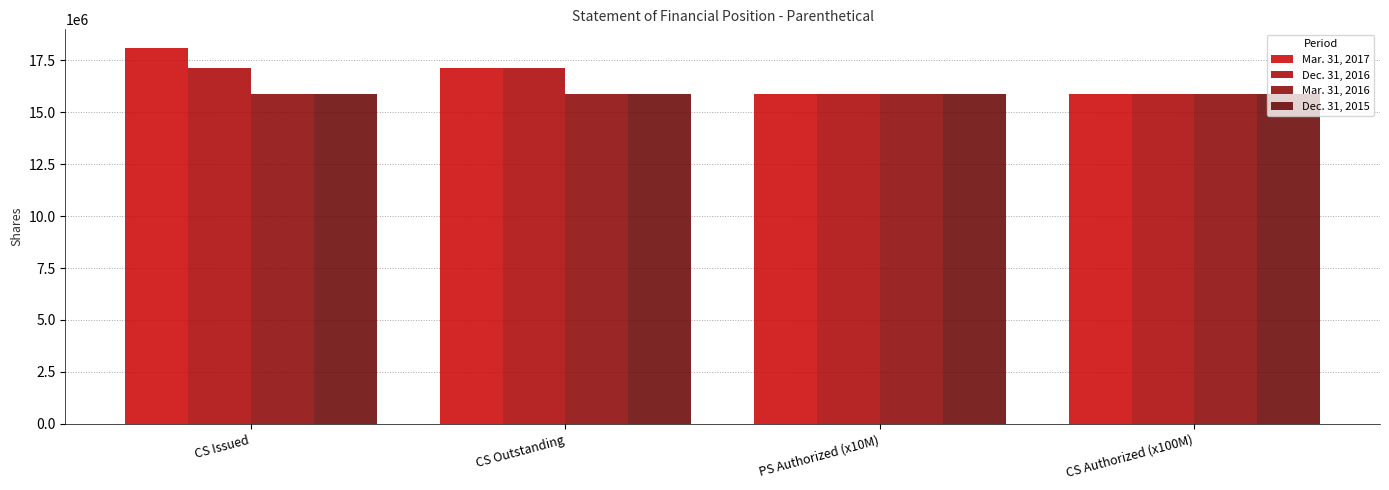

At which label is Mar. 31, 2017 closest to 16976397?

CS Outstanding